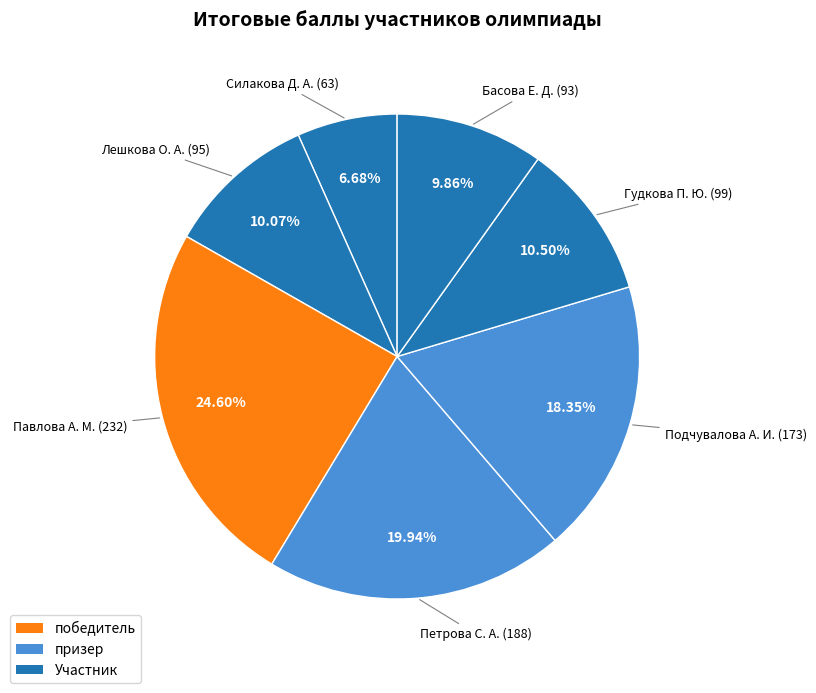

How many segments does this pie chart have?

7